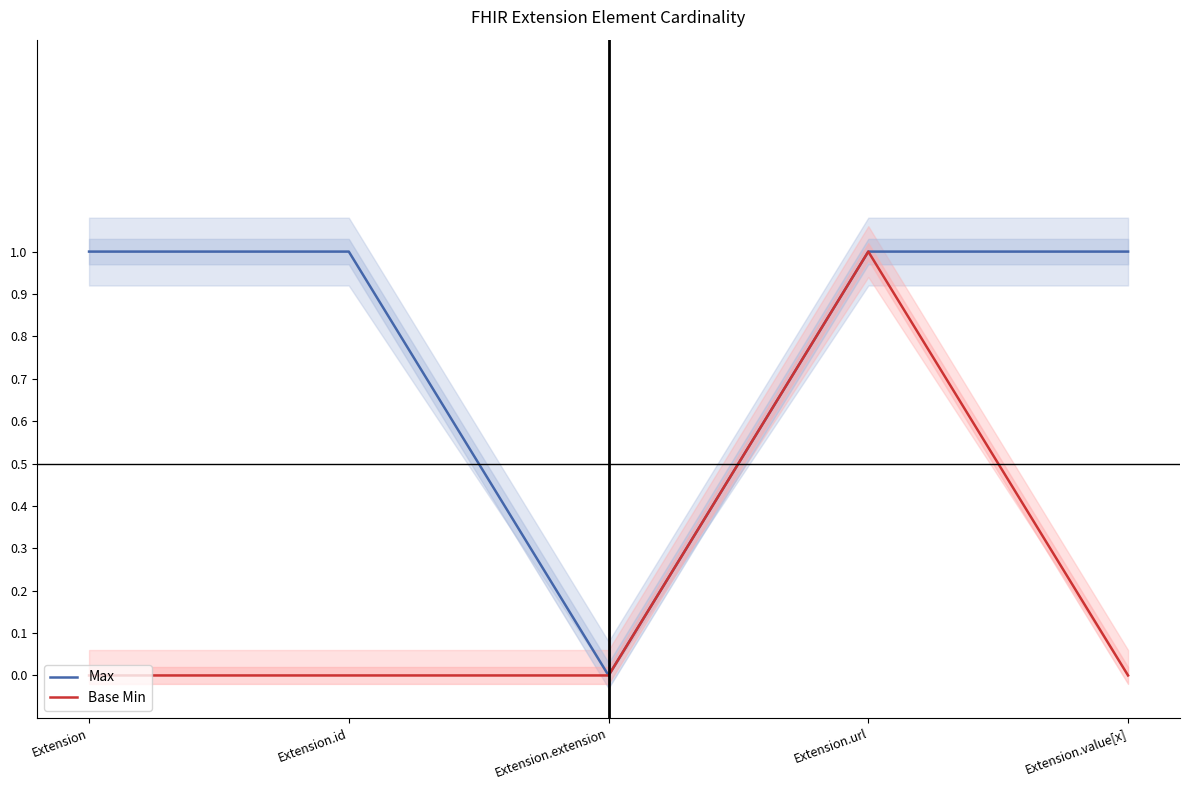

List the labels in order of Max value, largest first.

Extension, Extension.id, Extension.url, Extension.value[x], Extension.extension